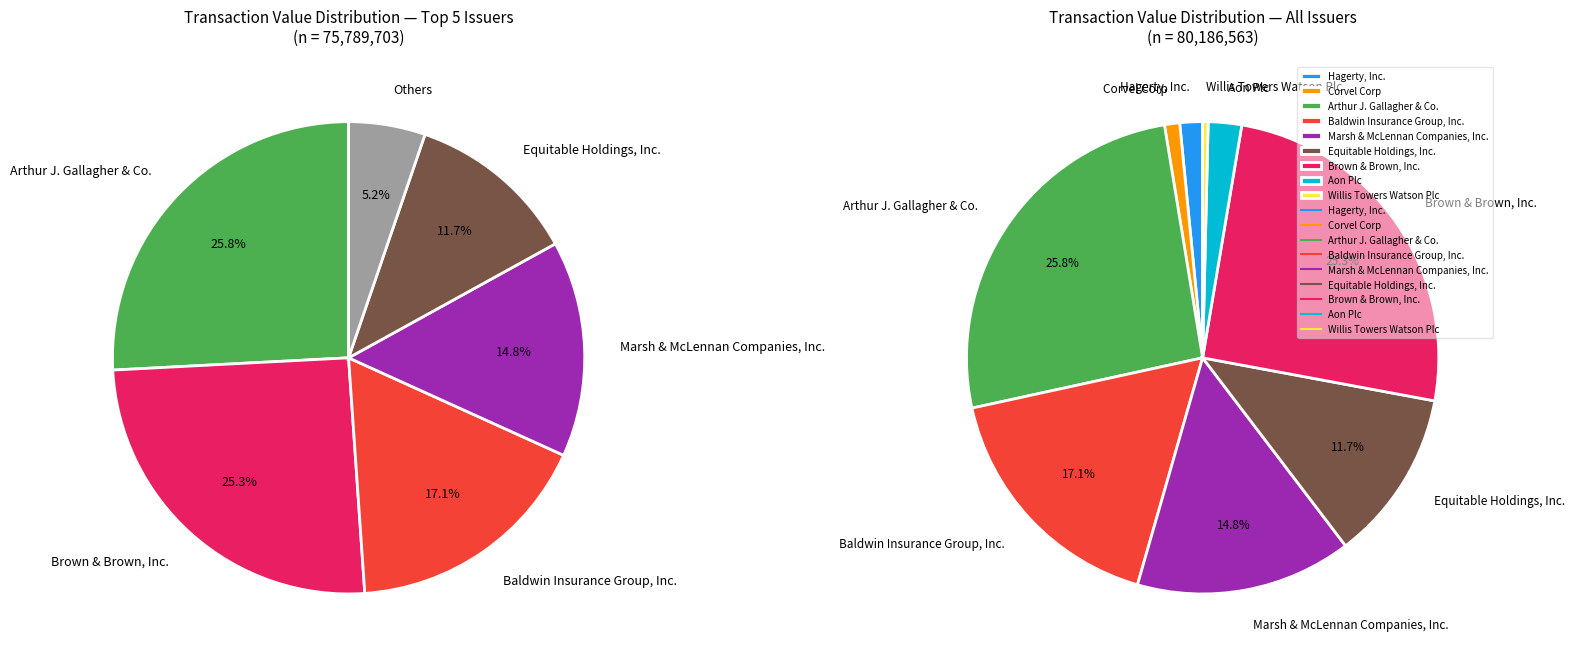

How many slices are in this pie chart?

9